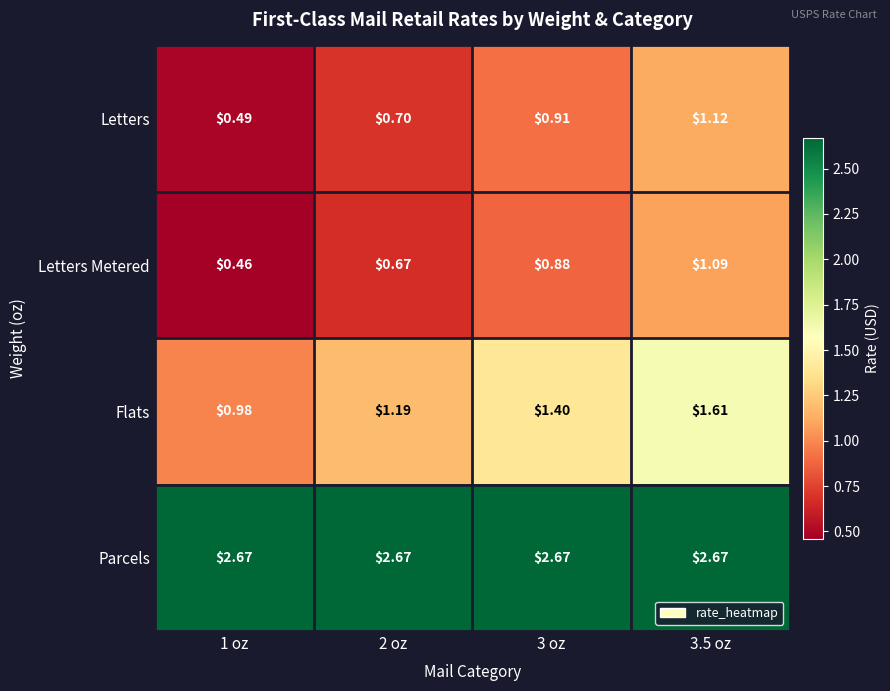

Is the value of Letters at 3.5 oz greater than the value of Parcels at 3 oz?

No